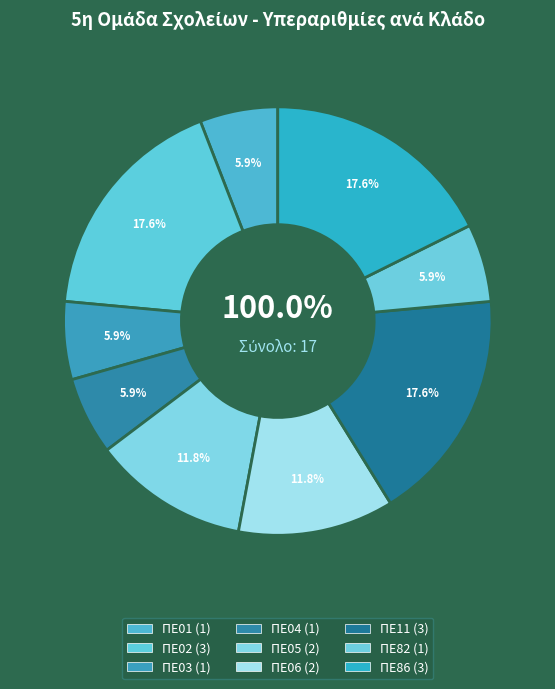

To the nearest percent, what is the combined percentage of ΠΕ05 and ΠΕ04?

18%